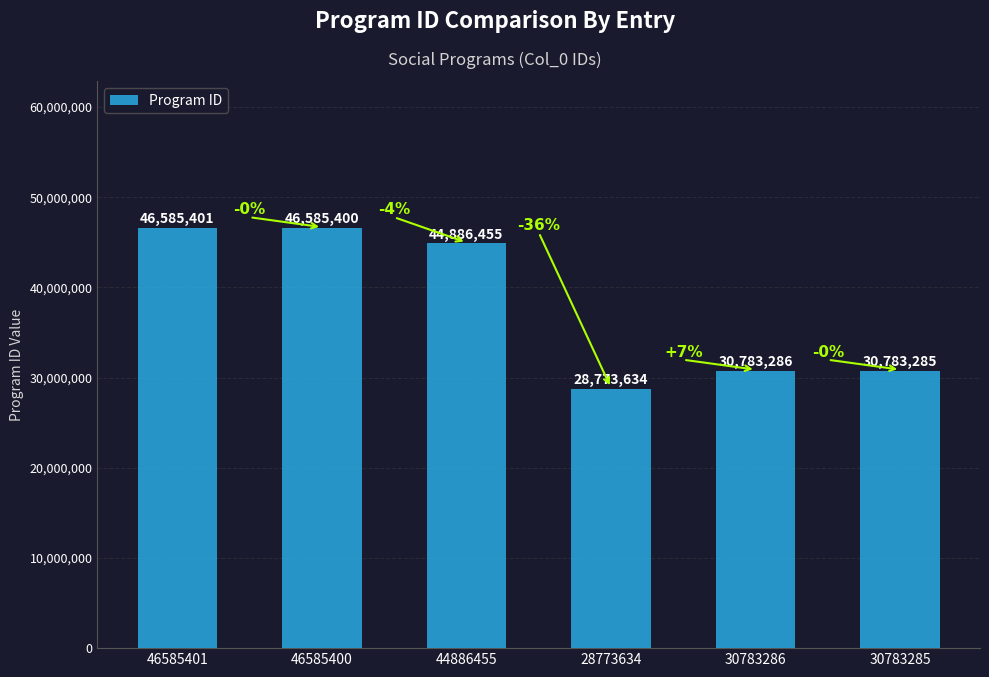

Reading left to right, transcribe all the data shown in this chart.

46585401=46585401	46585400=46585400	44886455=44886455	28773634=28773634	30783286=30783286	30783285=30783285